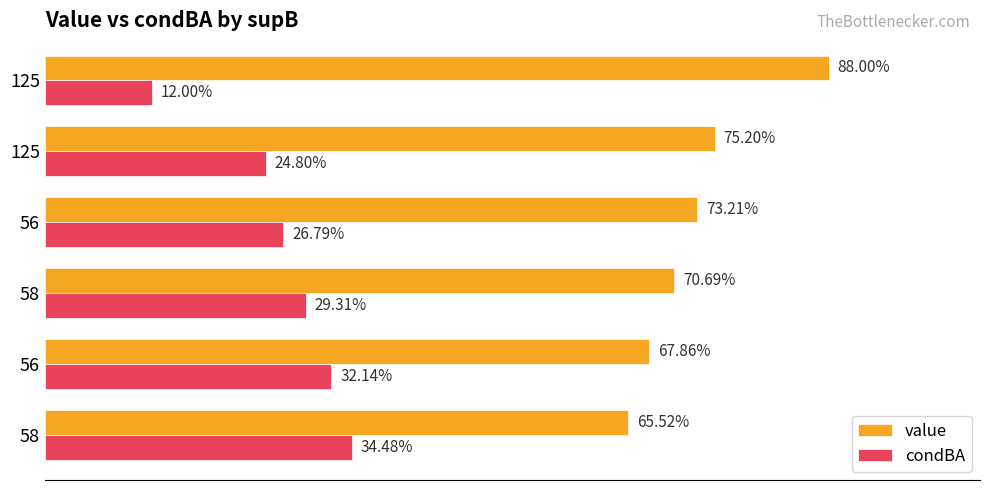

What are all the series names shown in the legend?

value, condBA